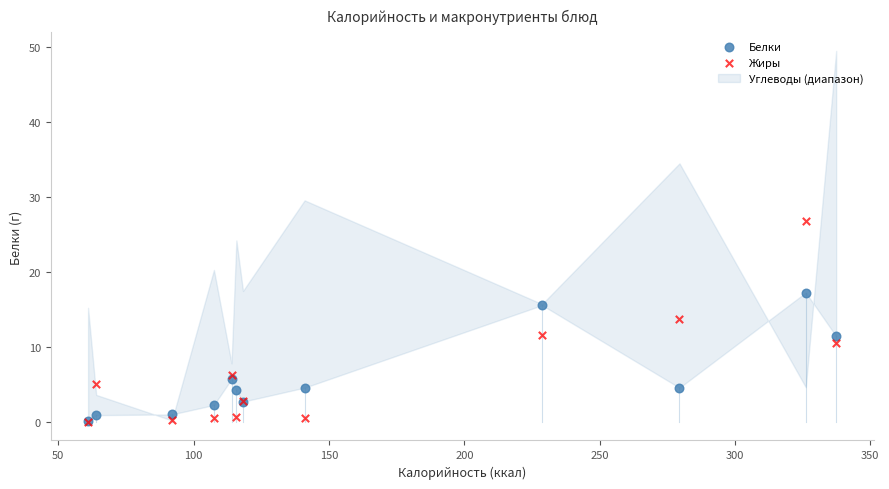

In the Белки series, what Y value is closest to 8?

5.7